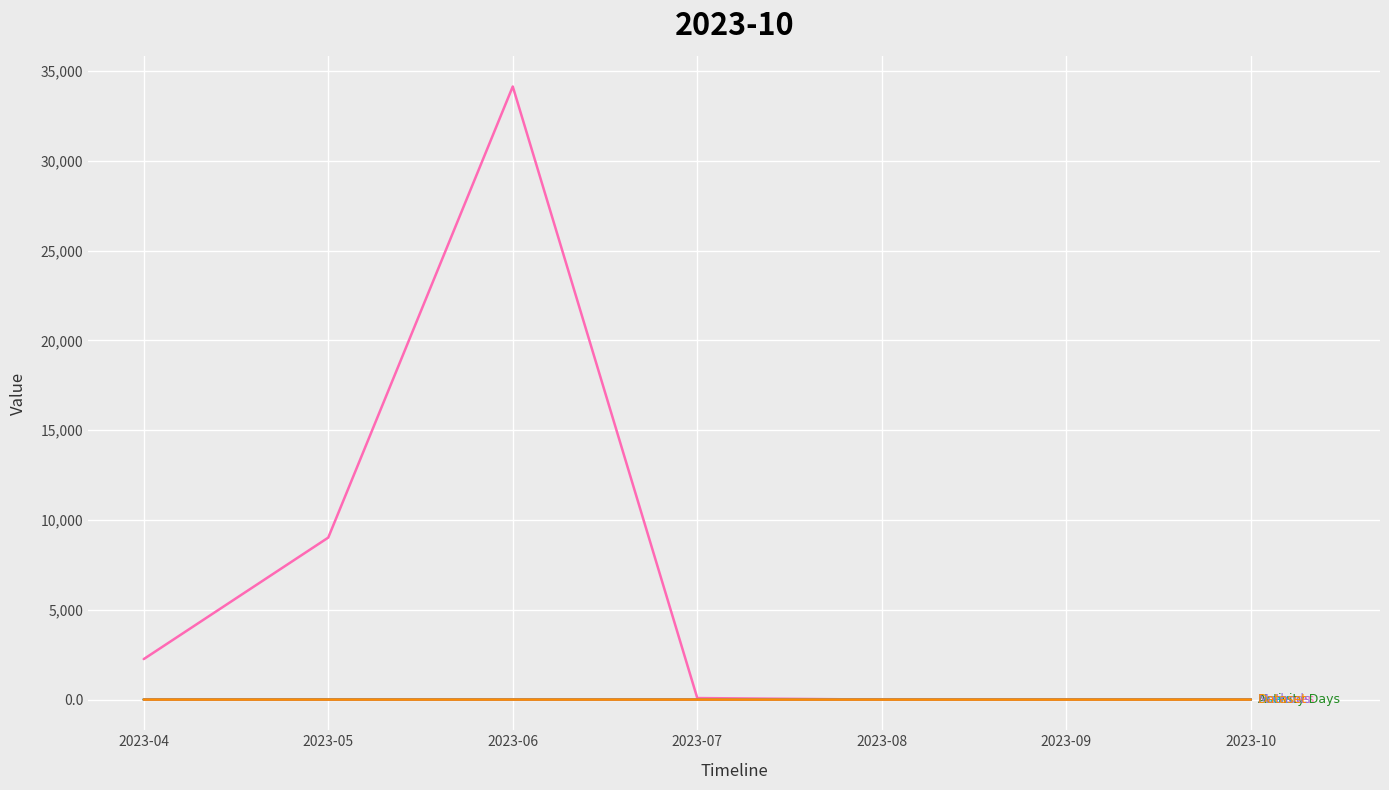

Does the chart display data point markers on the line(s)?

No